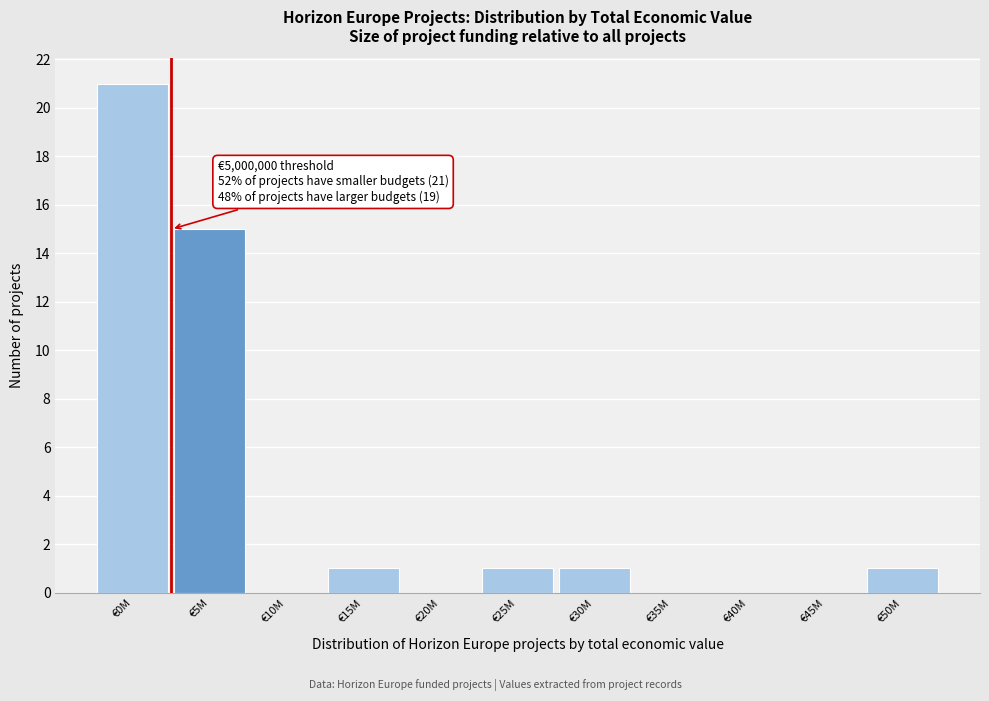

Reading left to right, transcribe all the data shown in this chart.

€0M=21	€5M=15	€10M=0	€15M=1	€20M=0	€25M=1	€30M=1	€35M=0	€40M=0	€45M=0	€50M=1